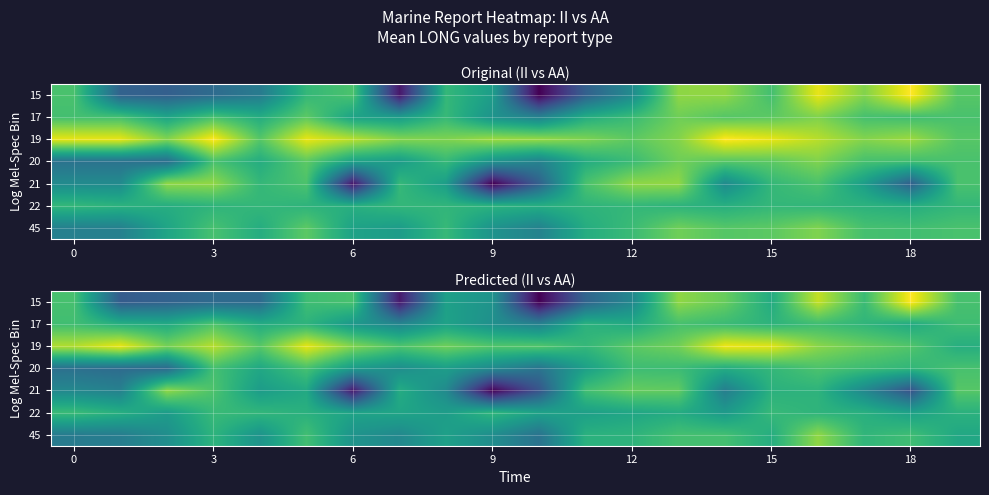

What is the total value across all series at 9?

934.2